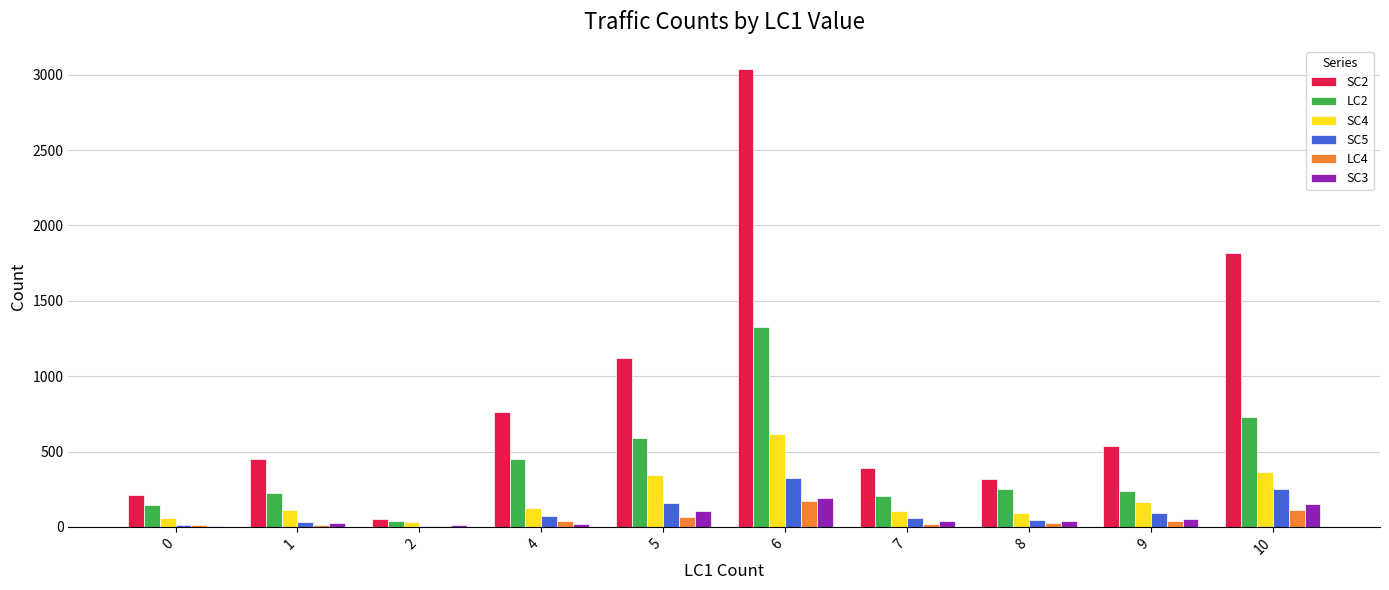

What is the difference between the SC4 values at 8 and 10?

270